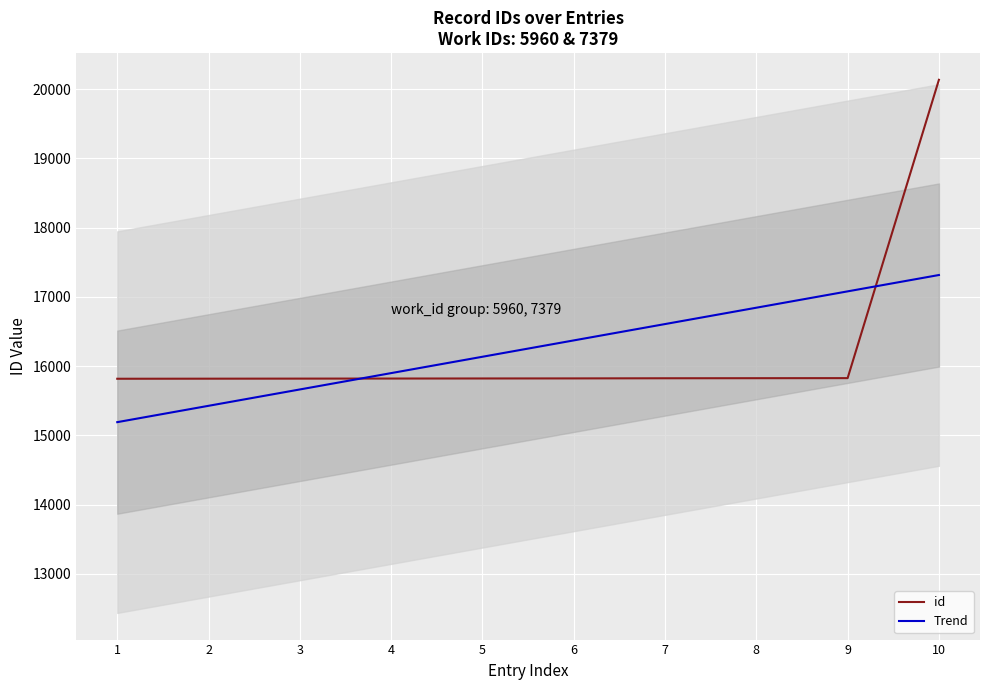

What is the average value?

16253